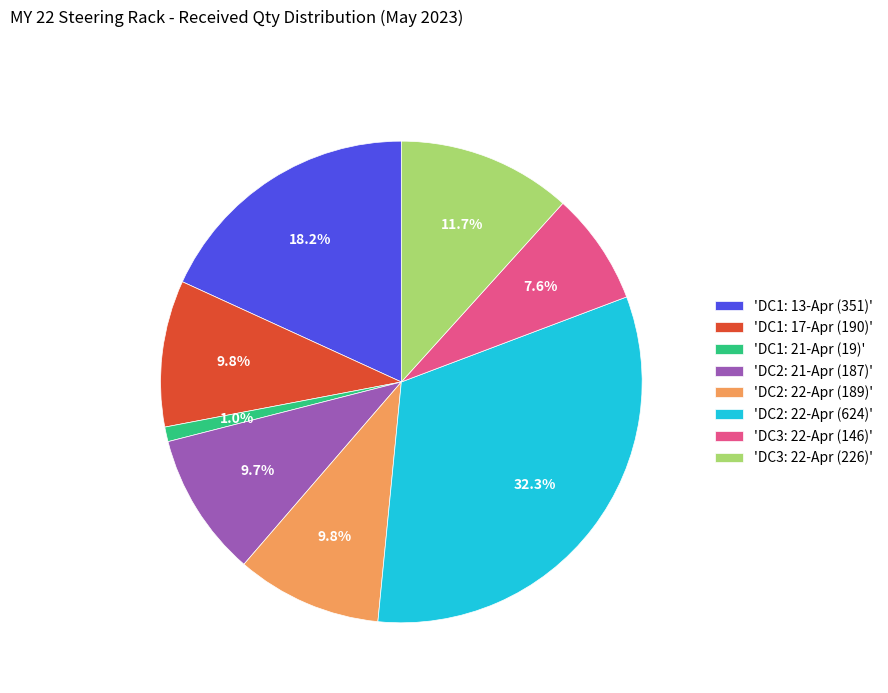

Is there any slice that represents more than half of the pie?

No